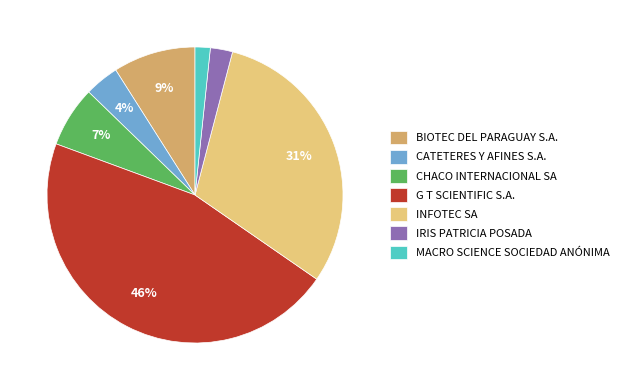

To the nearest percent, what is the difference between the largest and smallest slice percentages?

44%